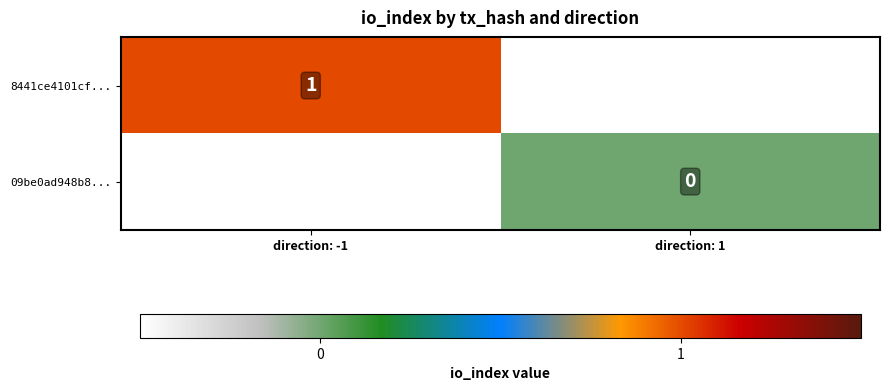

Is the value of 09be0ad948b8... at direction: -1 greater than the value of 8441ce4101cf... at direction: -1?

No